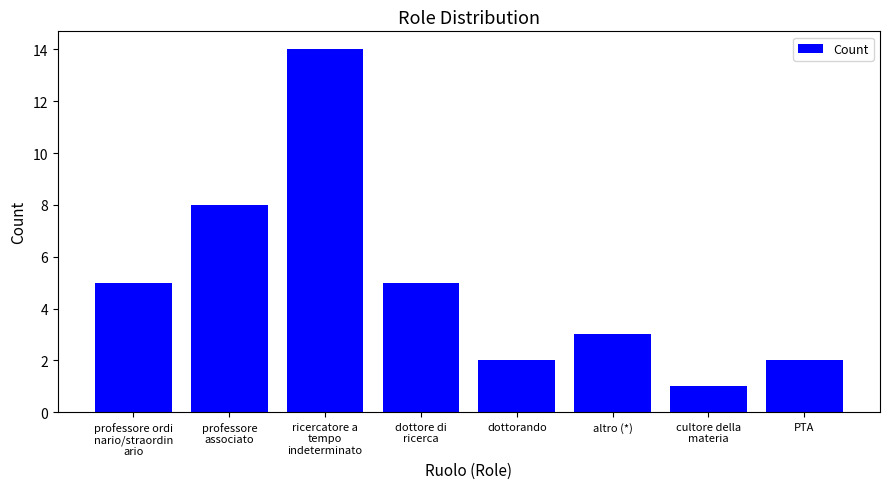

What is the value of the 6th bar from the left?

3